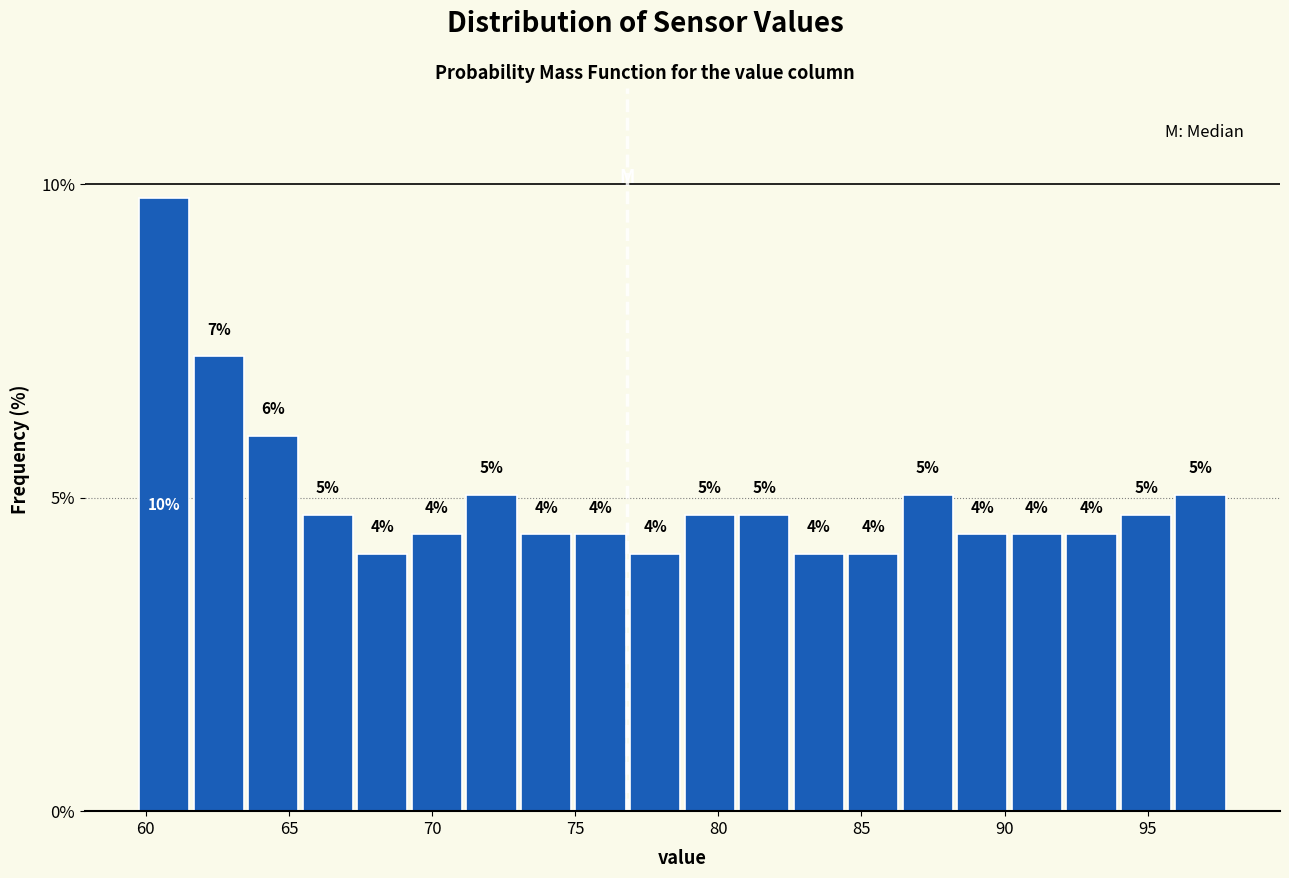

Read against the x-axis, roughly where is the centre of the tallest bar?

60.5